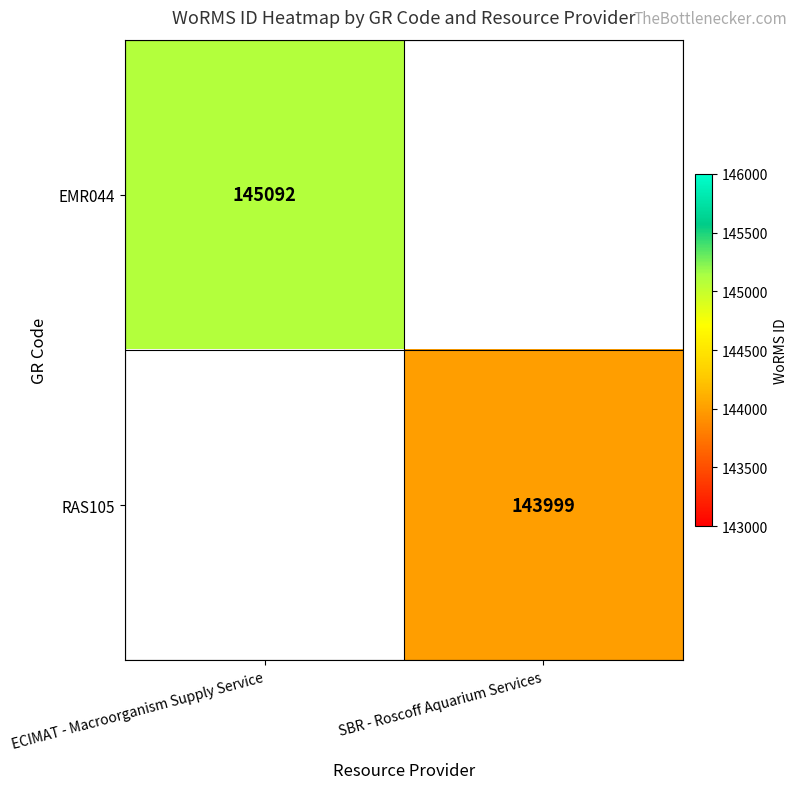

True or false: RAS105 has a value of 143999 at SBR - Roscoff Aquarium Services.

True